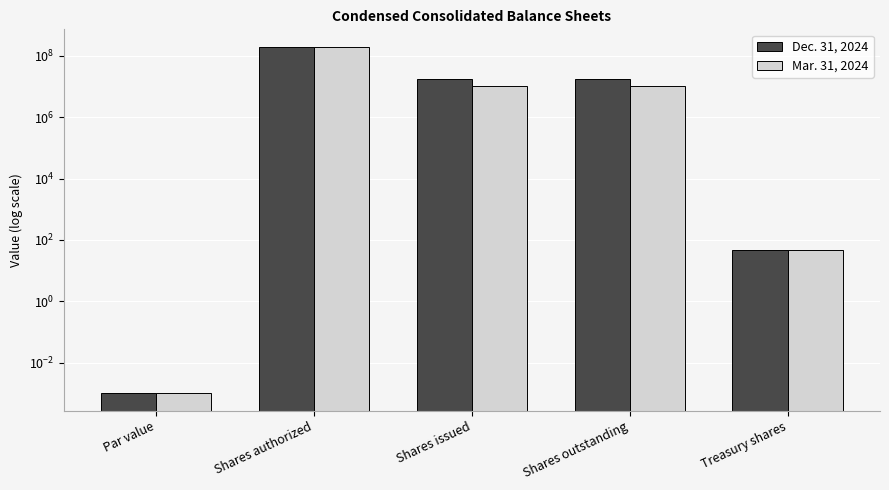

At which label is Mar. 31, 2024 closest to 100000000?

Shares issued